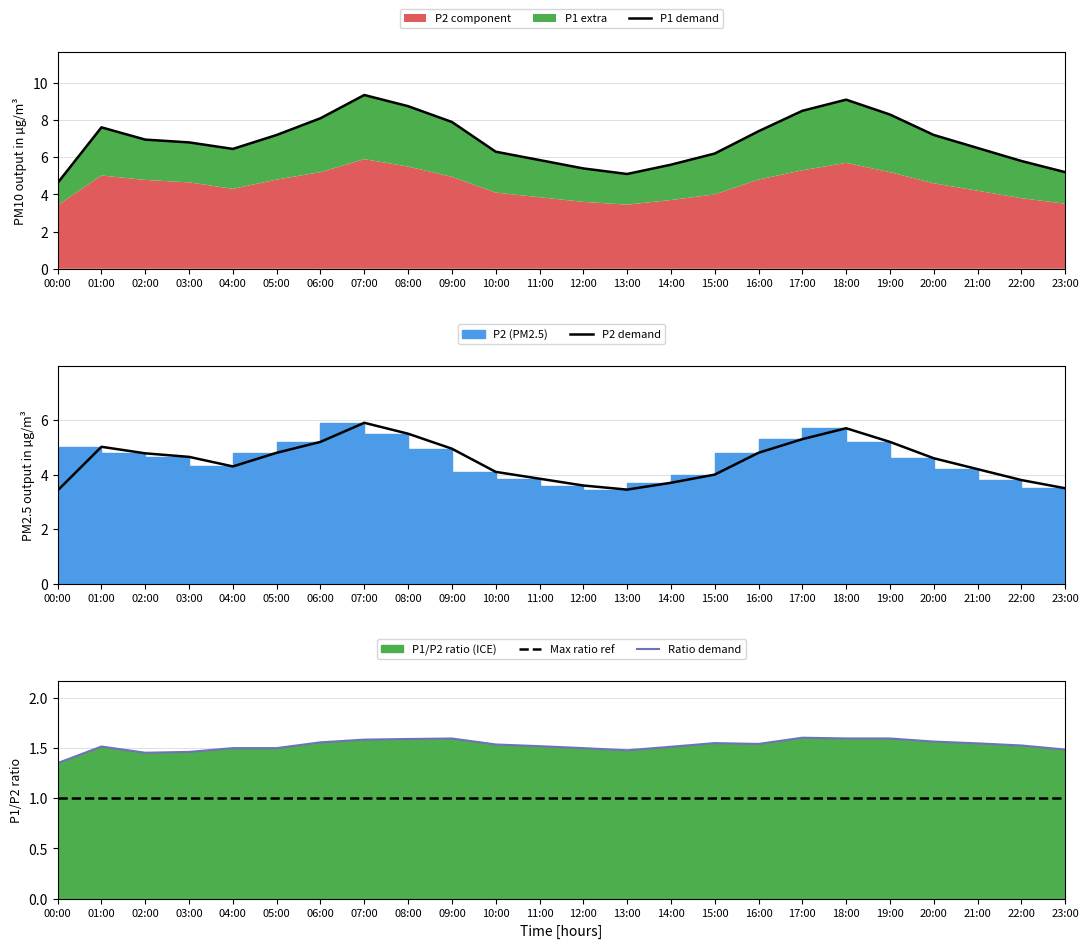

What is the difference between the P1 demand values at 05:00 and 11:00?

1.4